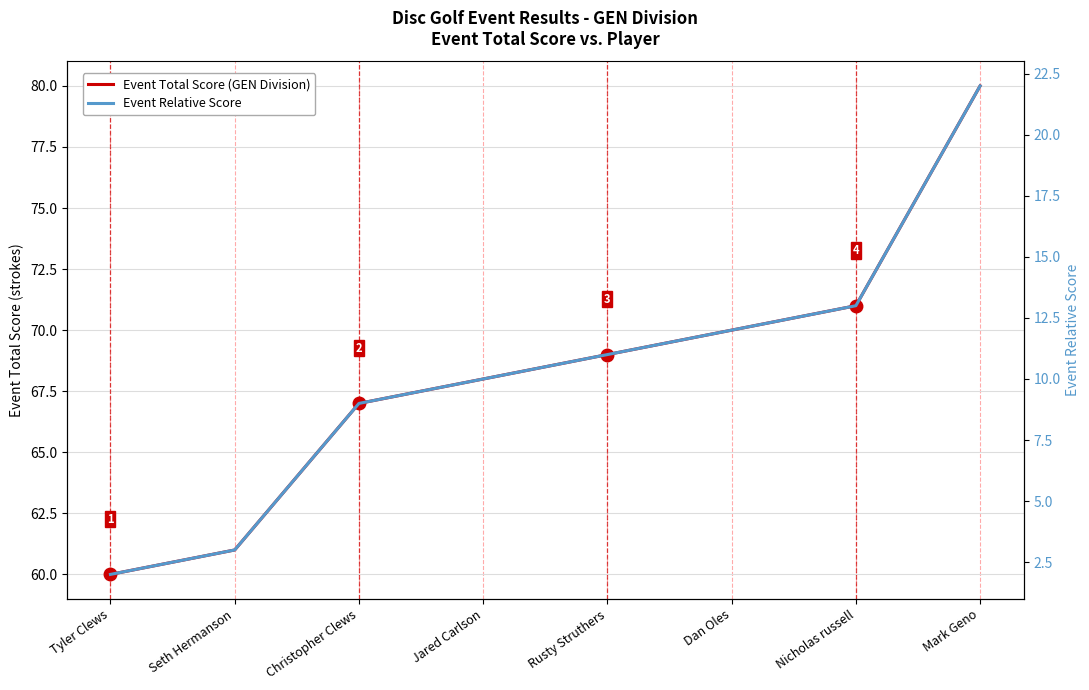

Is the value of Event Relative Score at Jared Carlson greater than the value of Event Total Score (GEN Division) at Nicholas russell?

No